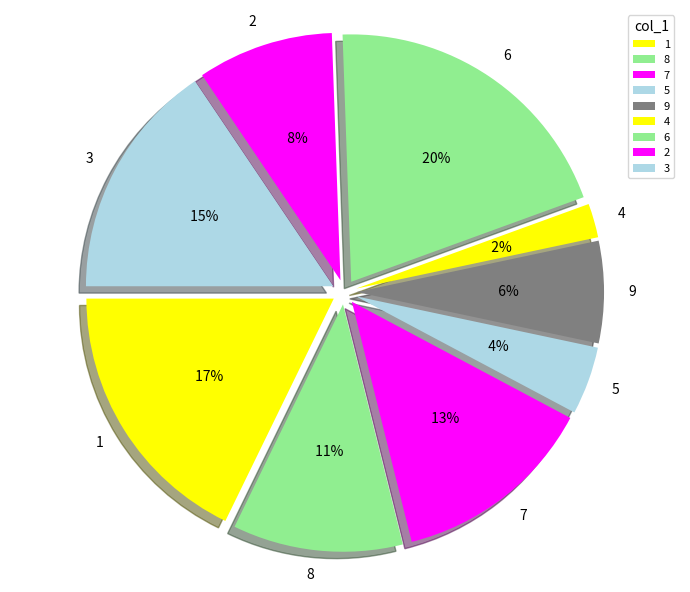

Which slice is the largest?

6